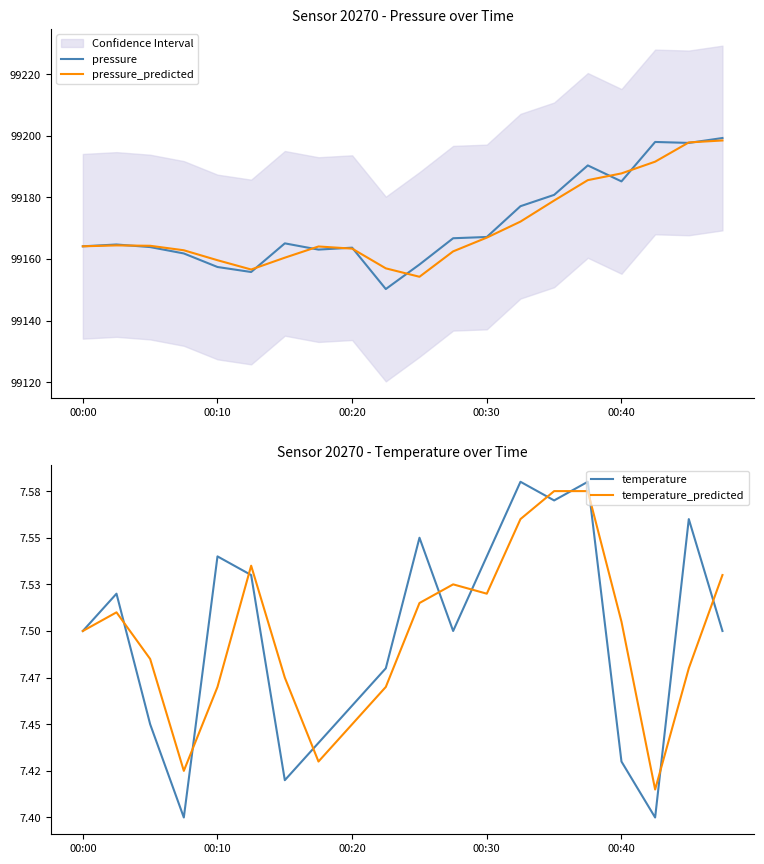

Count the temperature values in the range 7 to 8.

20